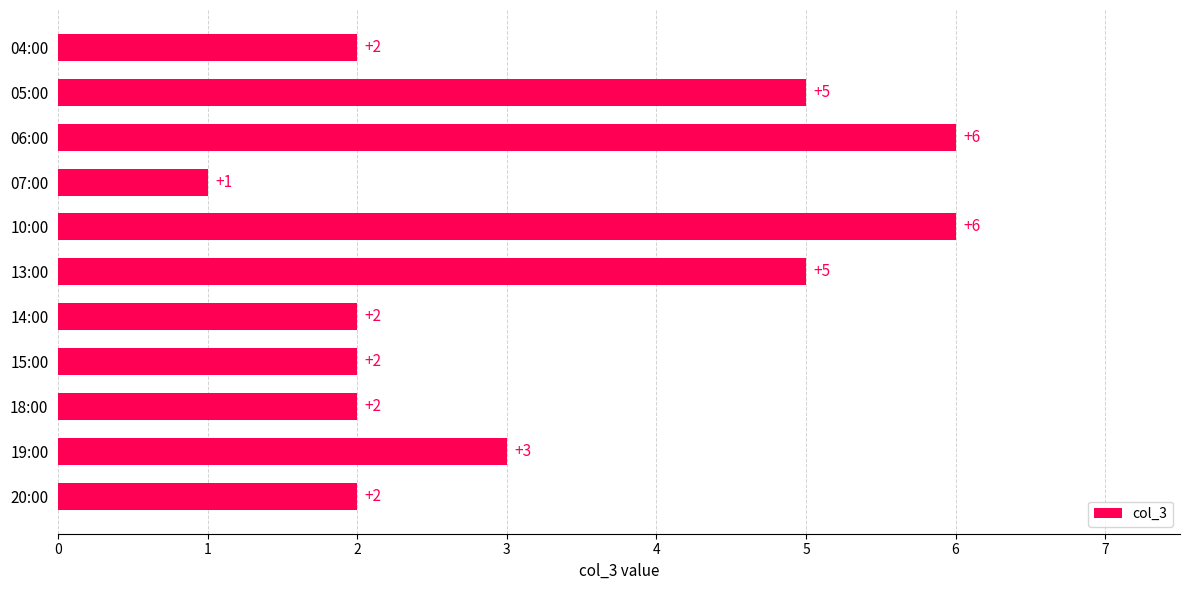

Reading top to bottom, what are all the values shown in this chart?

04:00=2	05:00=5	06:00=6	07:00=1	10:00=6	13:00=5	14:00=2	15:00=2	18:00=2	19:00=3	20:00=2